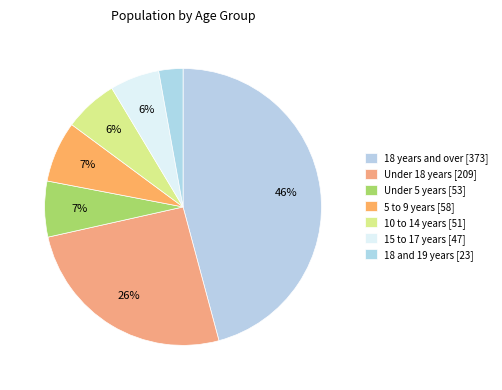

Count the number of slices in the pie.

7